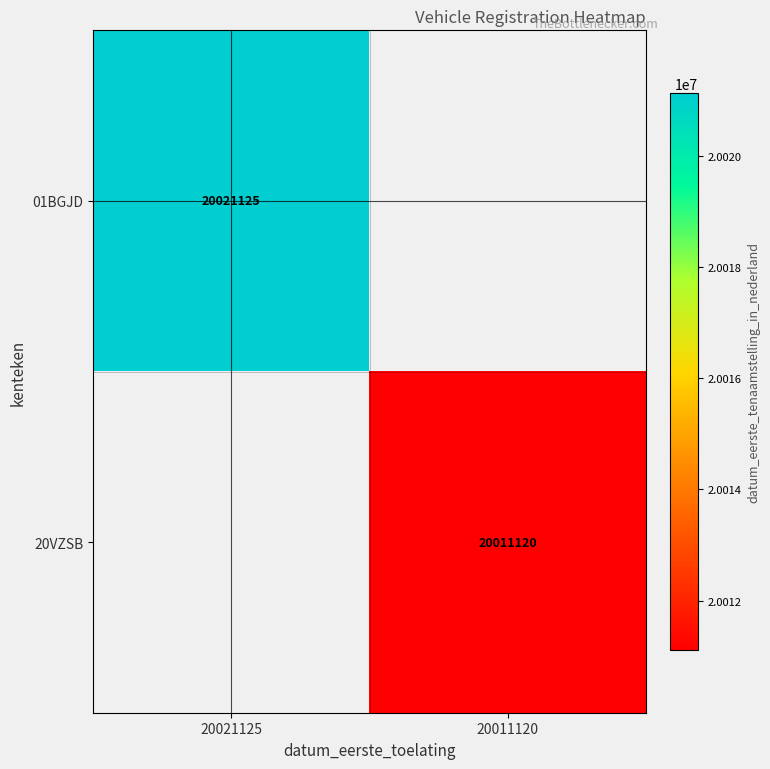

Between 20011120 and 20021125, which is larger?

20021125